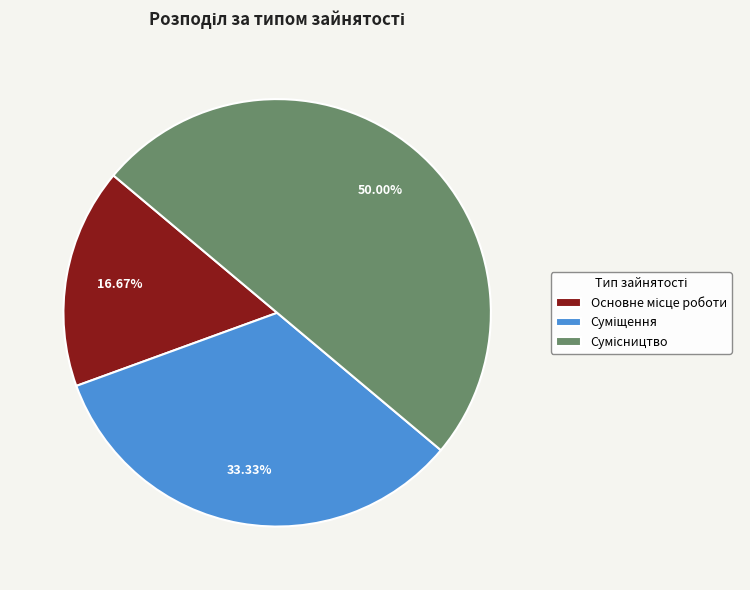

Which slice is the smallest?

Основне місце роботи